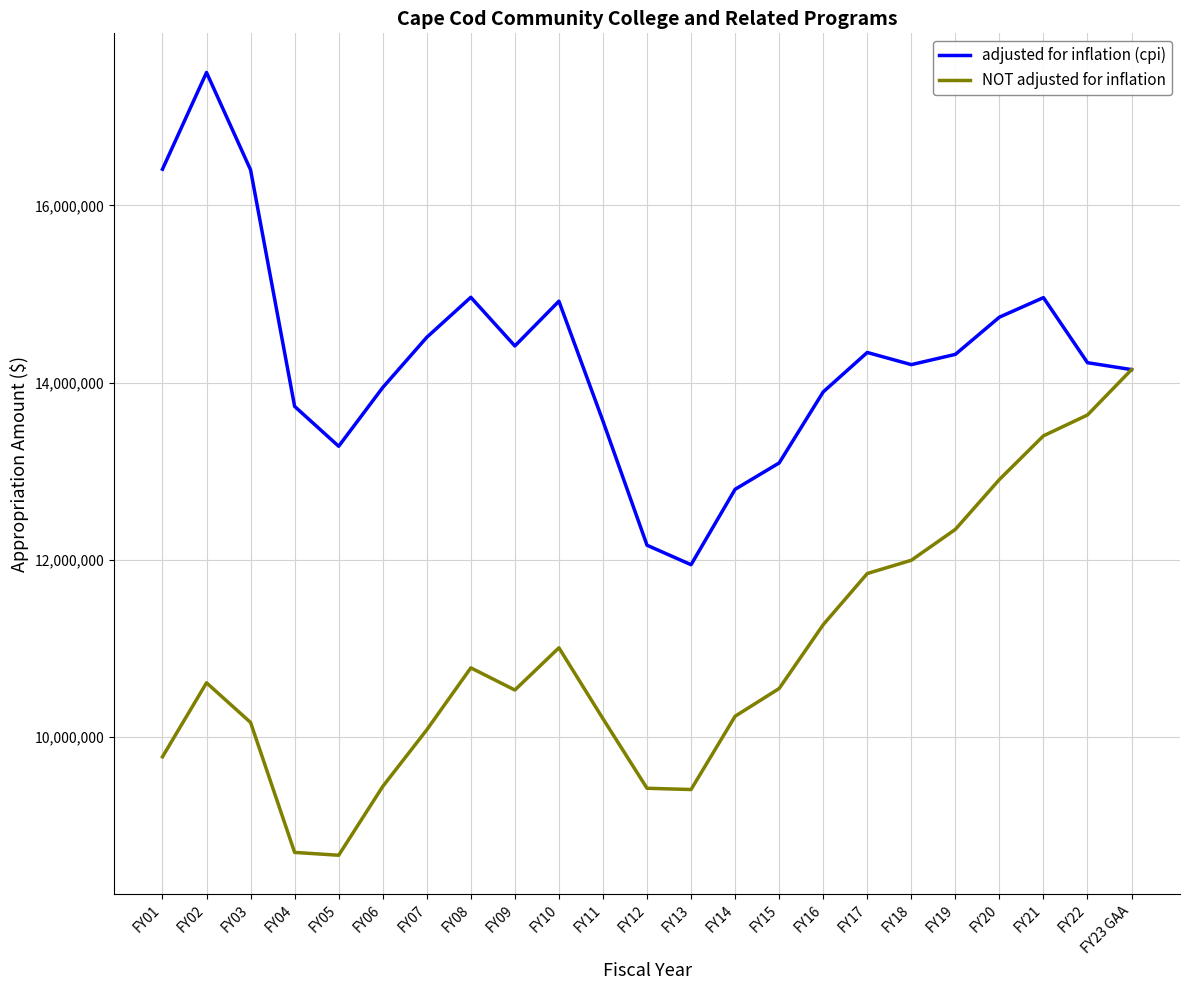

At which label does adjusted for inflation (cpi) reach its minimum?

FY13